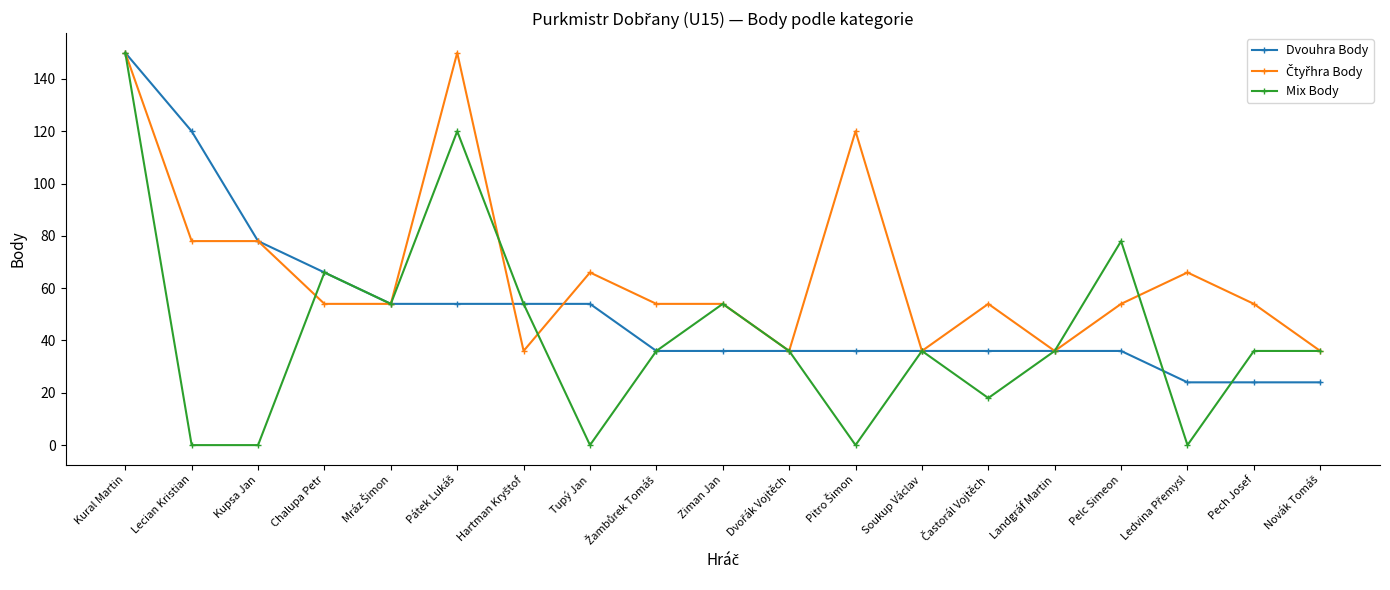

Is it true that Dvouhra Body equals 98 at Kural Martin?

False